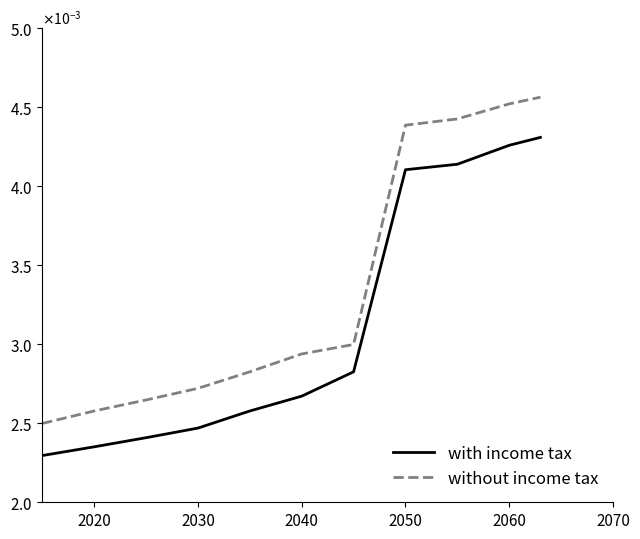

Does the chart display data point markers on the line(s)?

No